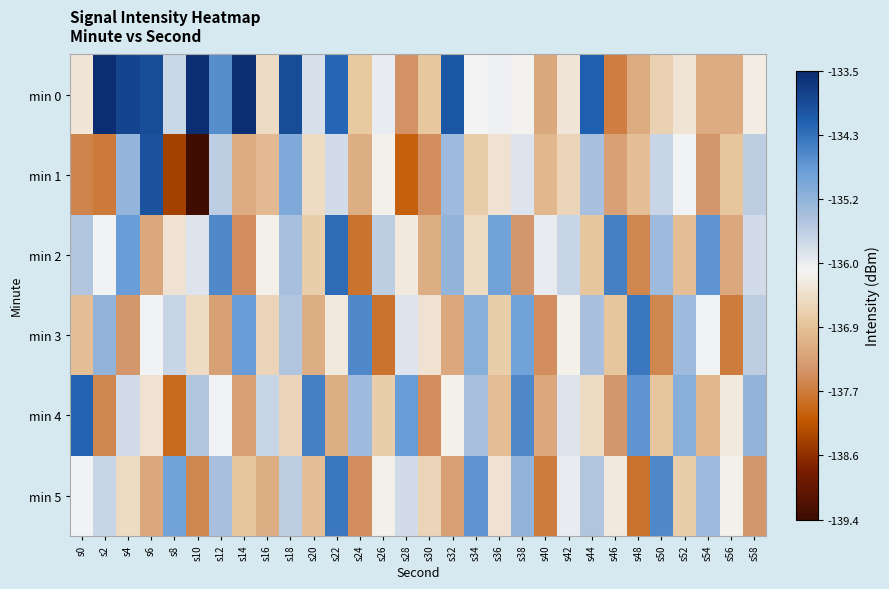

Rank the series by their maximum value, from highest to lowest.

min 0, min 1, min 4, min 2, min 3, min 5